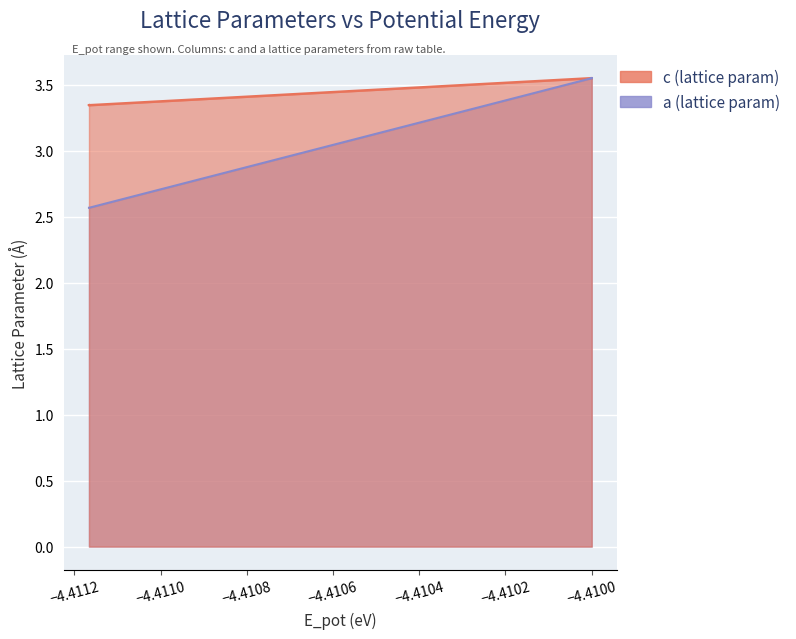

Is it true that a equals 2.4 at −4.4098?

False